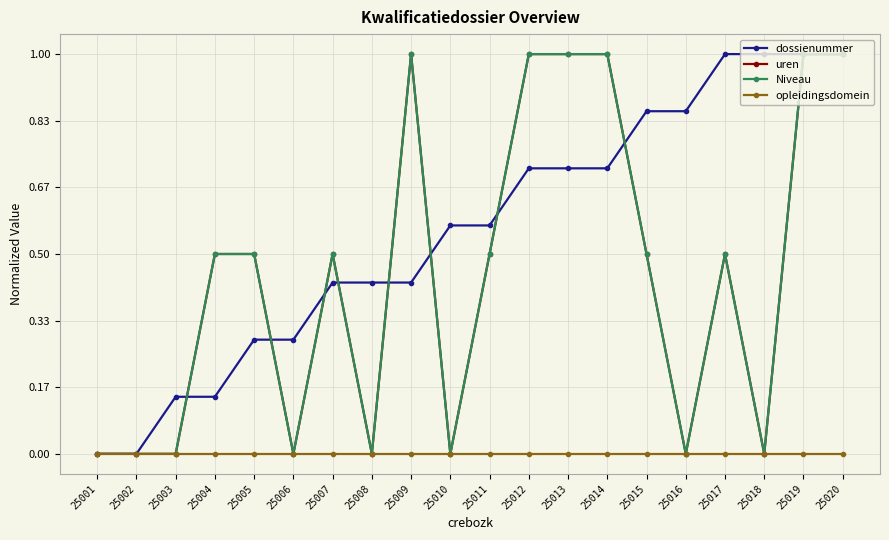

Is the value of Niveau at 25001 greater than the value of uren at 25019?

No